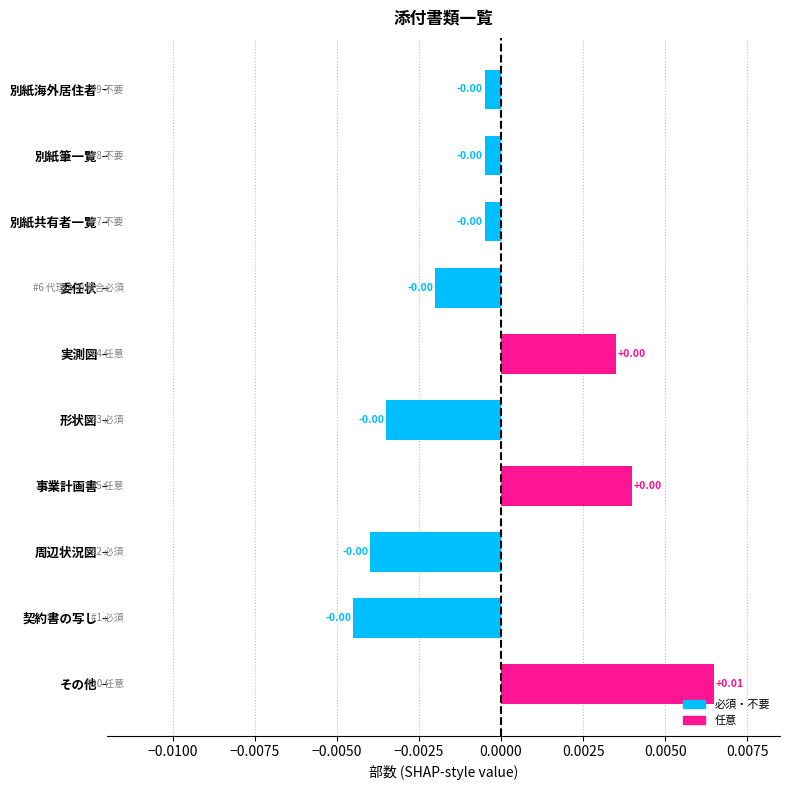

Which label corresponds to the largest value in the chart?

その他